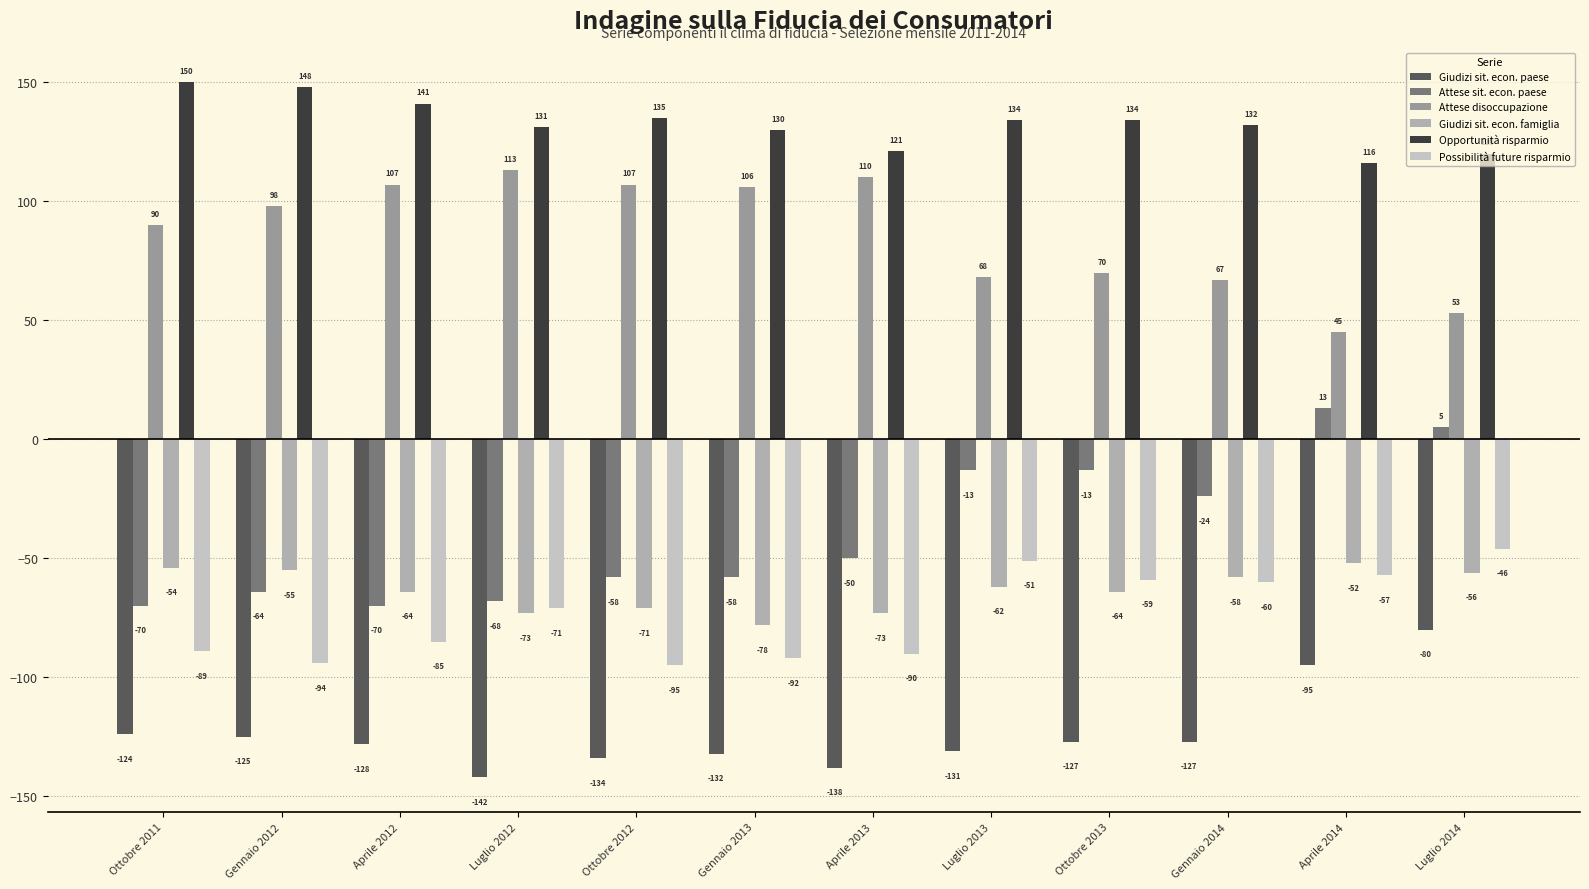

What value does the Possibilità future risparmio series have at Aprile 2013, to the nearest 10?

-90